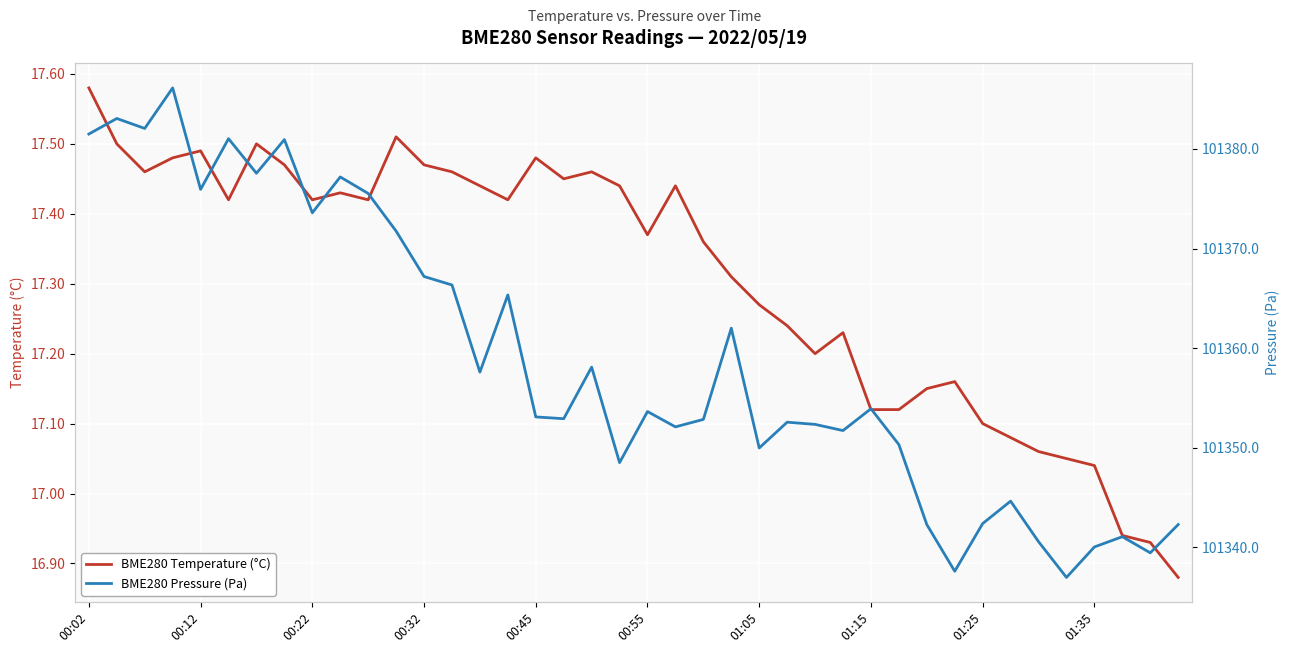

True or false: BME280 Pressure (Pa) and BME280 Temperature (°C) intersect in this chart.

False